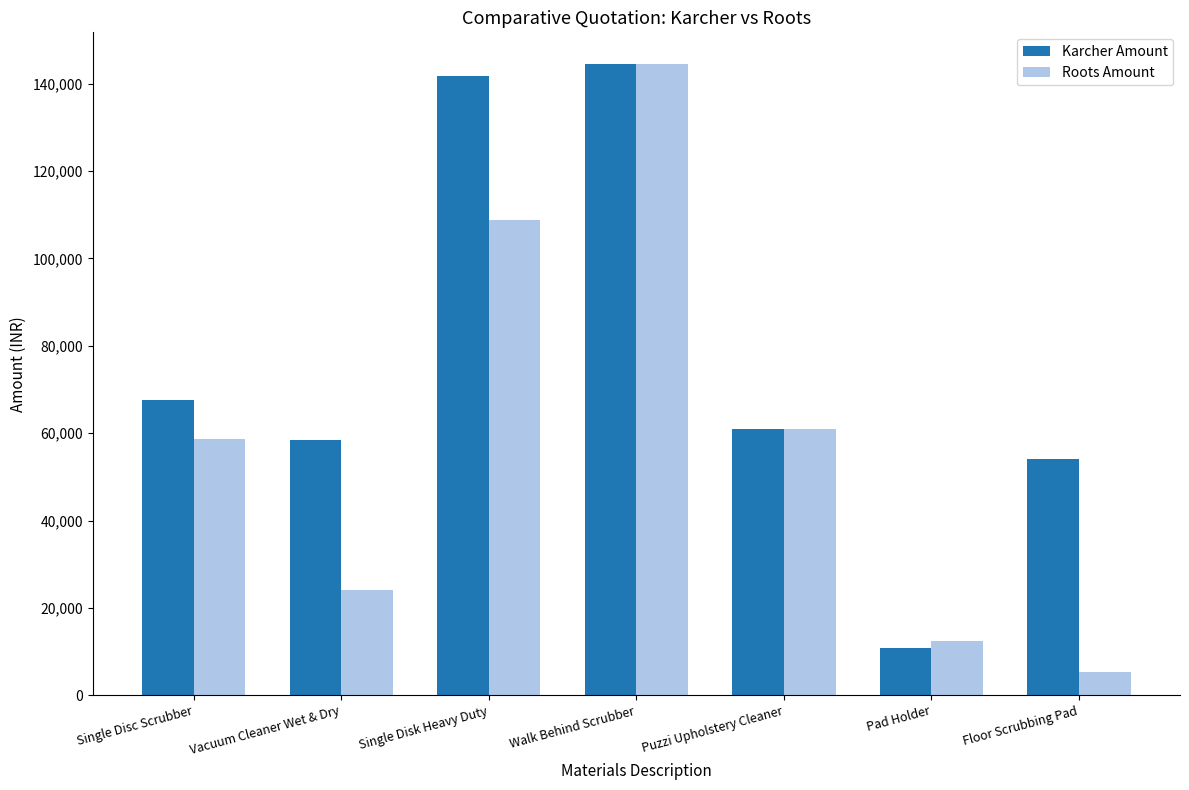

How many series are shown in this chart?

2